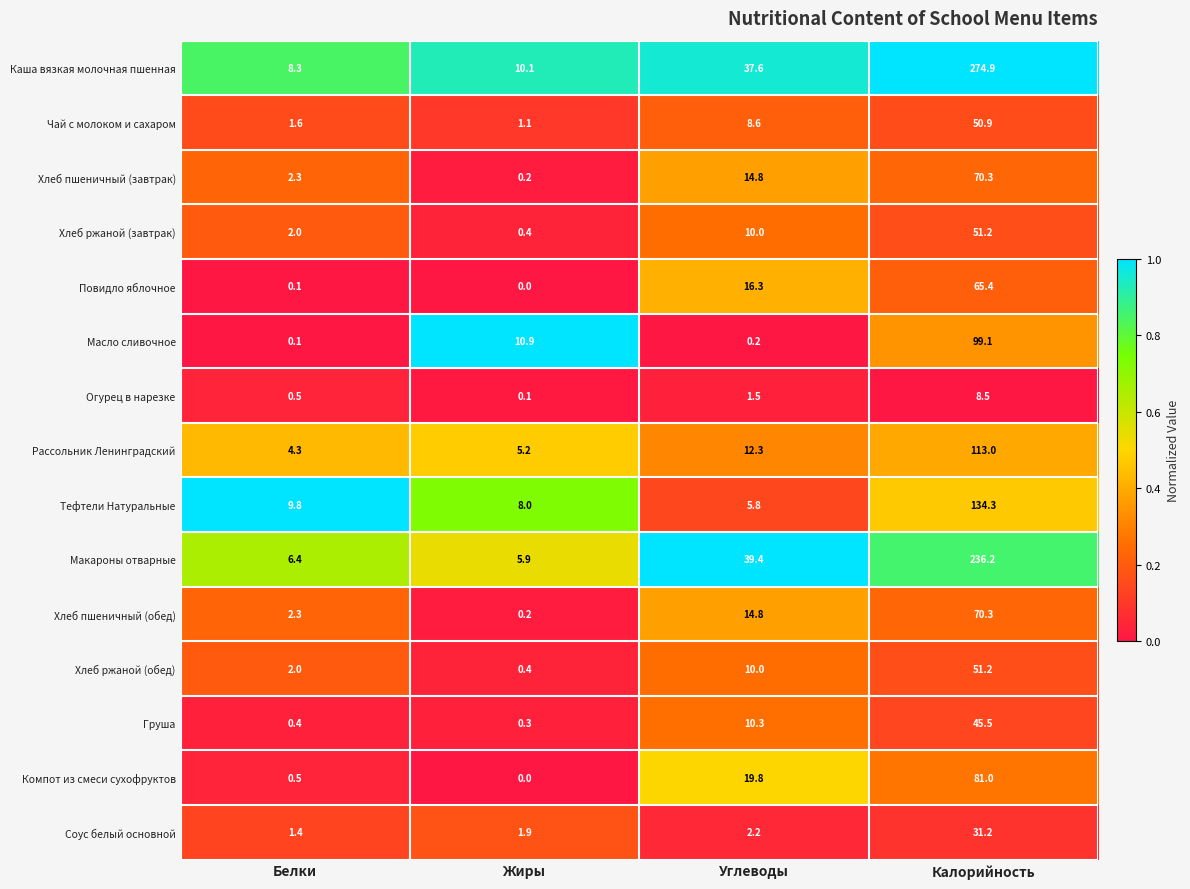

What is the difference between the maximum and minimum values in the Соус белый основной series?

29.8